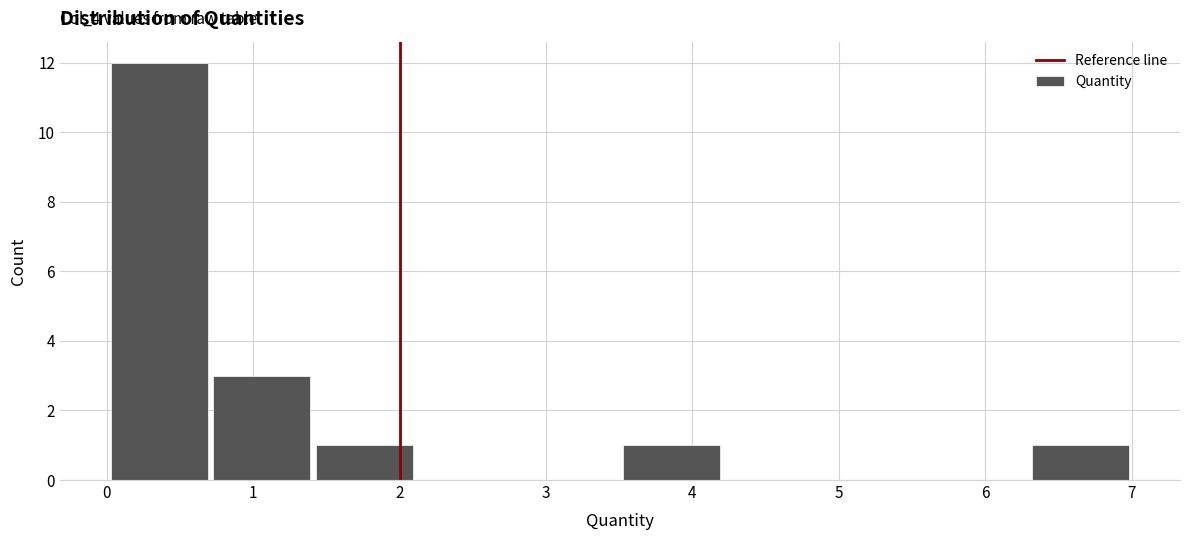

Which range on the x-axis has the tallest bar?

0.0 to 0.7